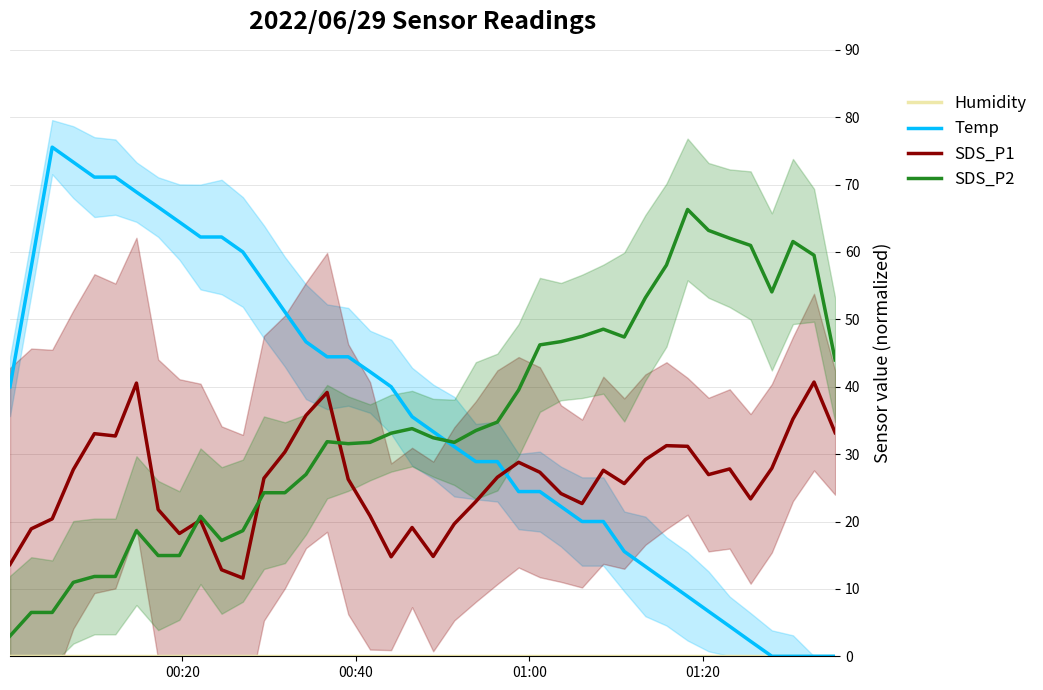

What is the highest value of the SDS_P1 series?

40.7